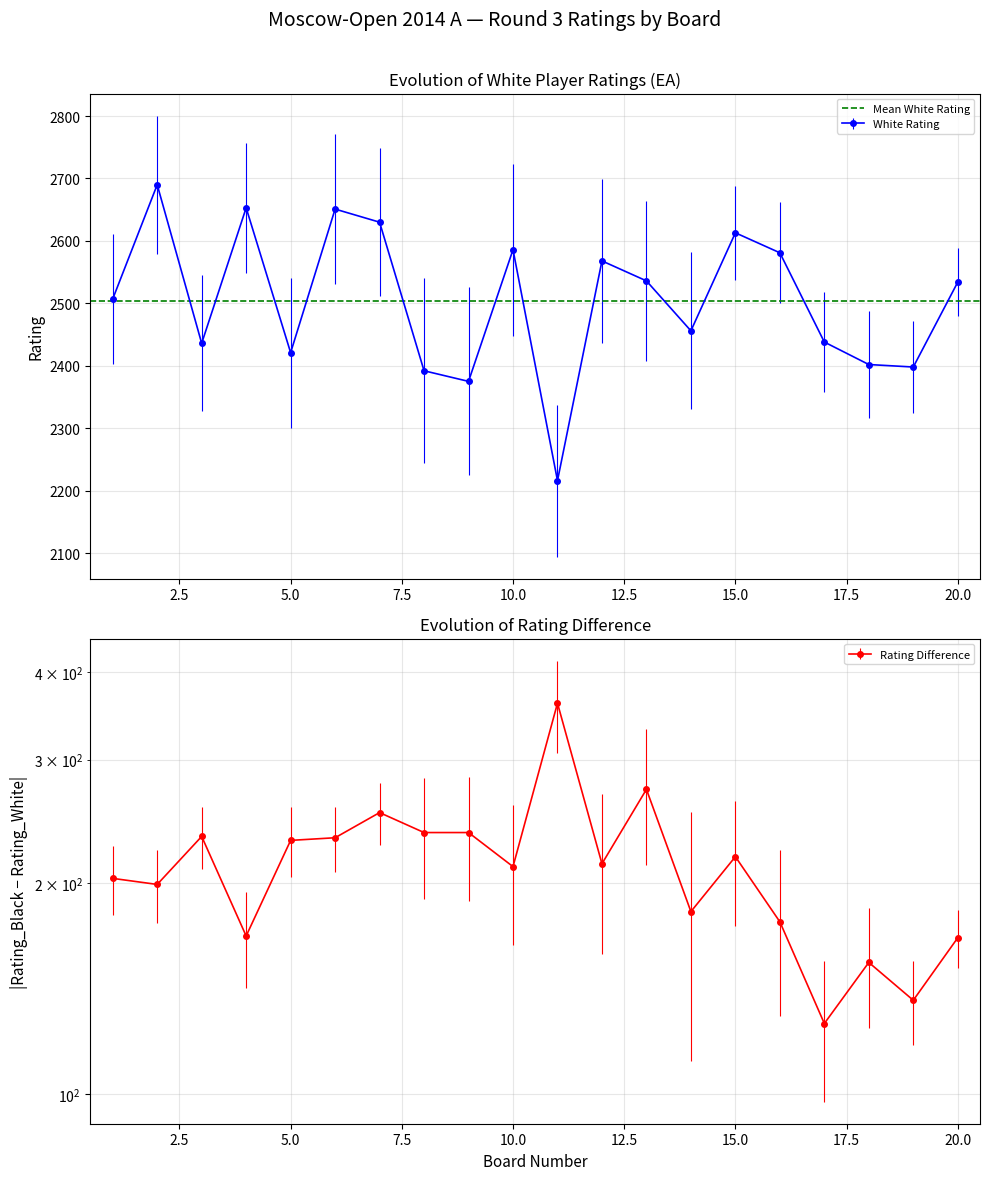

What is the approximate value at 6, to the nearest 10?

2650